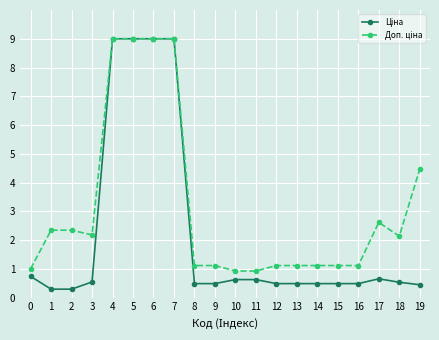

What is the spread (max minus min) of values at 10?

0.3